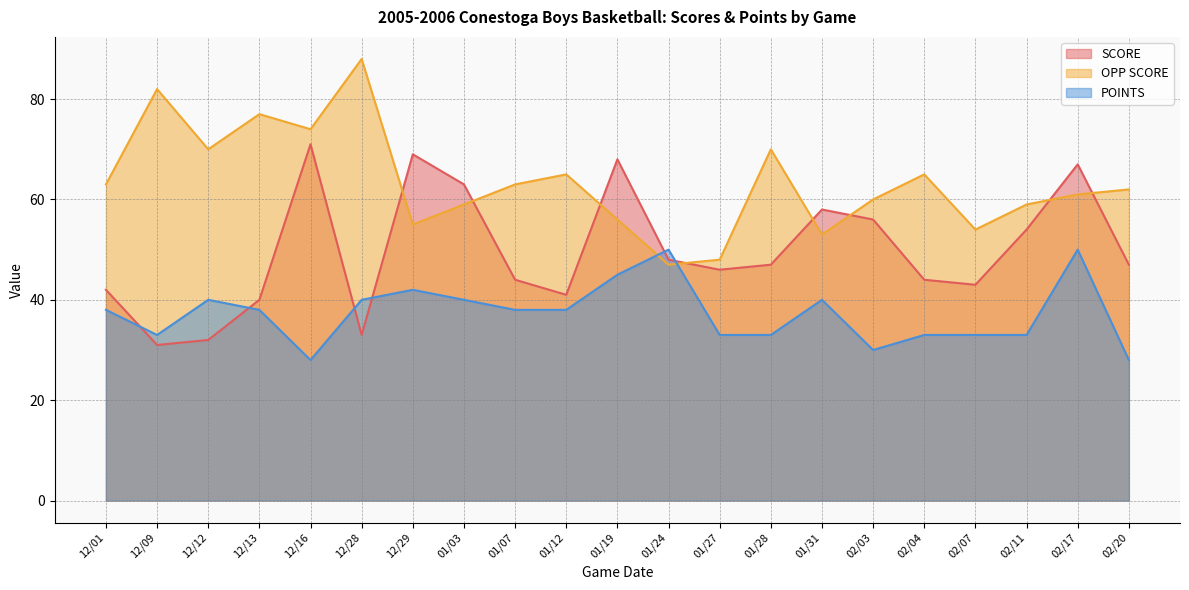

The SCORE series shows 47 at 01/28. True or false?

True